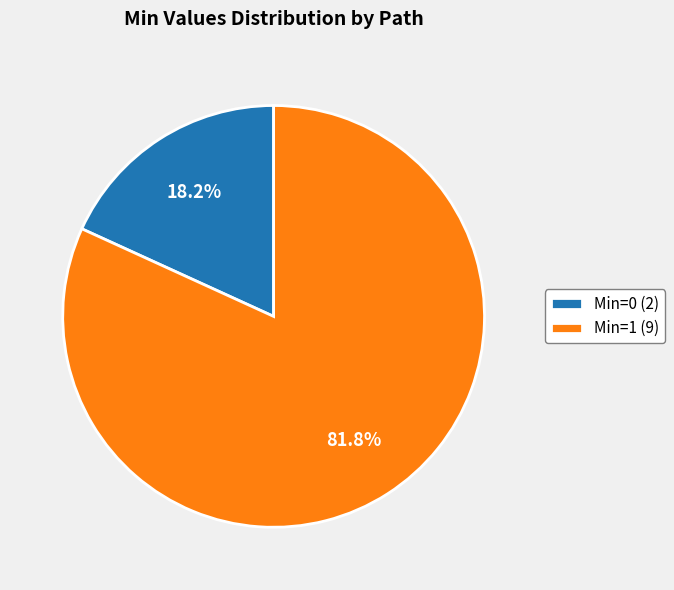

What percentage is NOT represented by Min=1 (9)?

18.2%